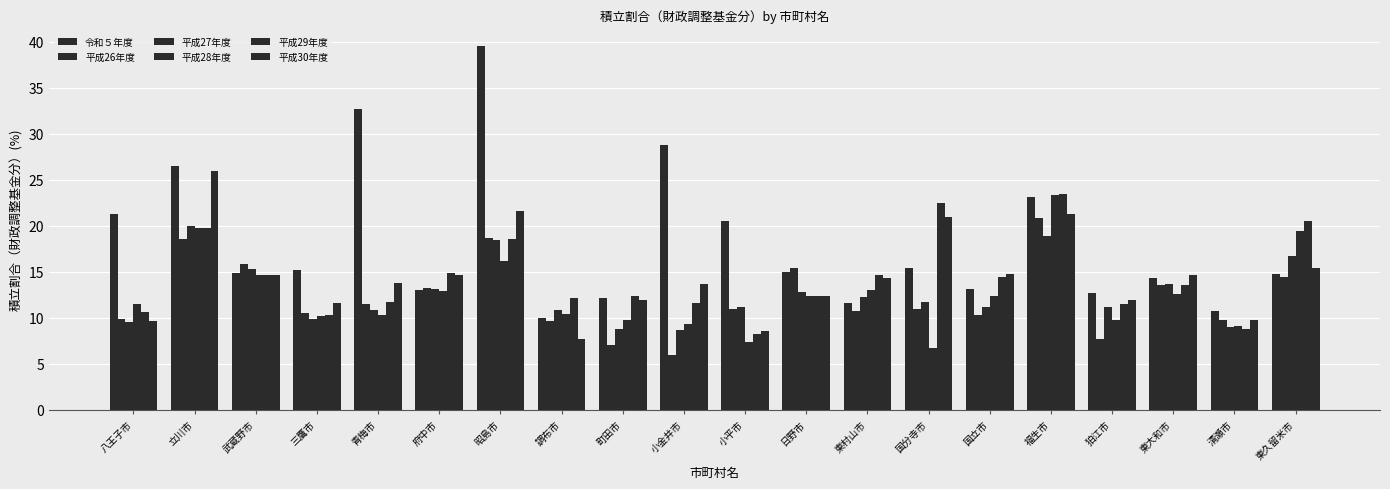

Which category has the lowest value in the 令和５年度 series?

調布市